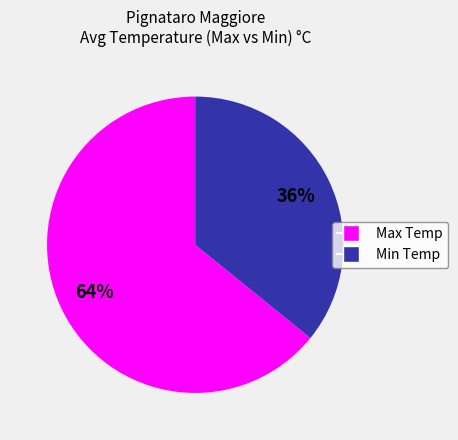

Combined, do Max Temp and Min Temp account for over 50%?

Yes